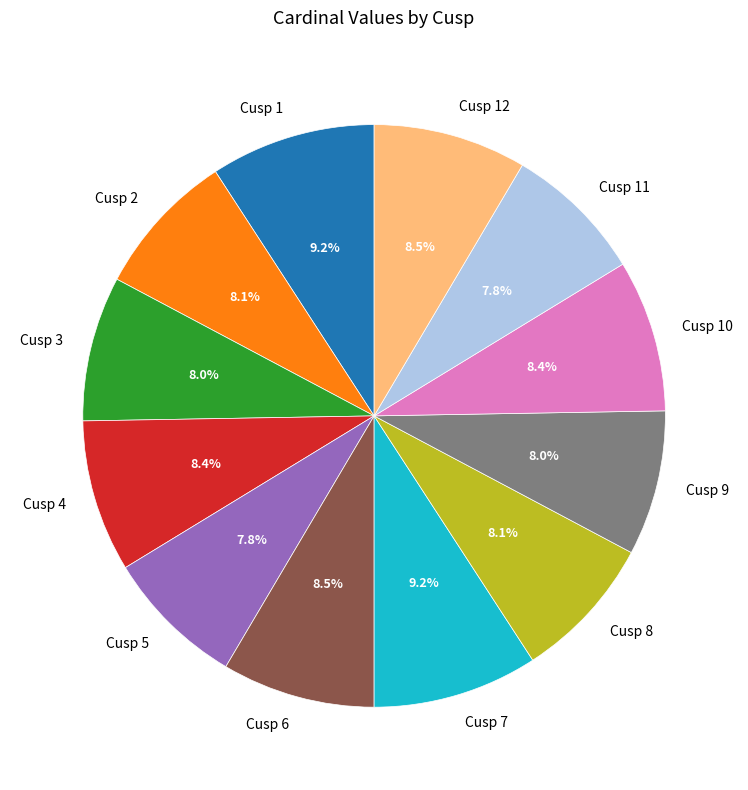

How much of the chart is everything except Cusp 2?

91.9%